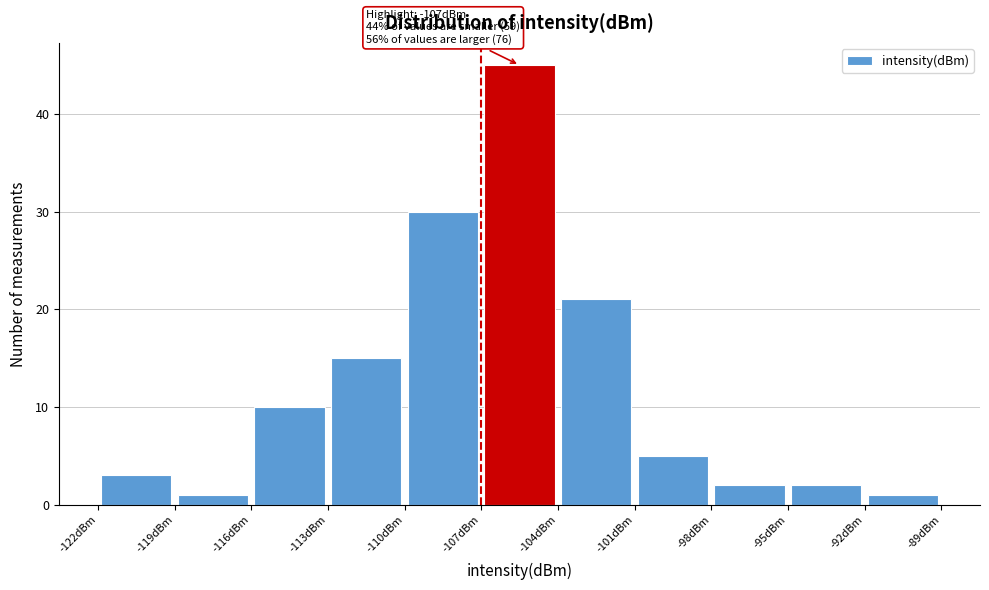

Which range on the x-axis has the tallest bar?

-107 to -104